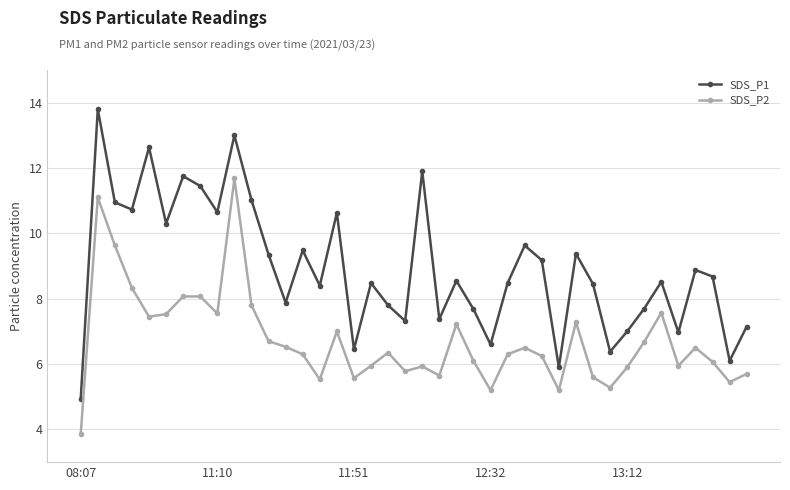

At how many categories does at least one series exceed 10?

12